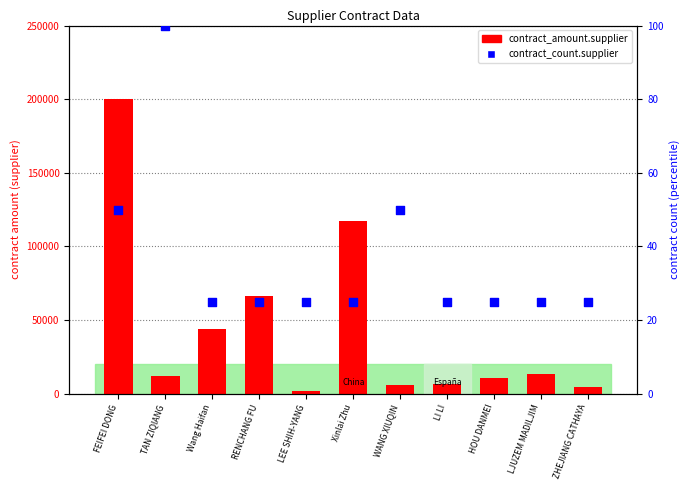

What are all the series names shown in the legend?

contract_amount.supplier, contract_count.supplier